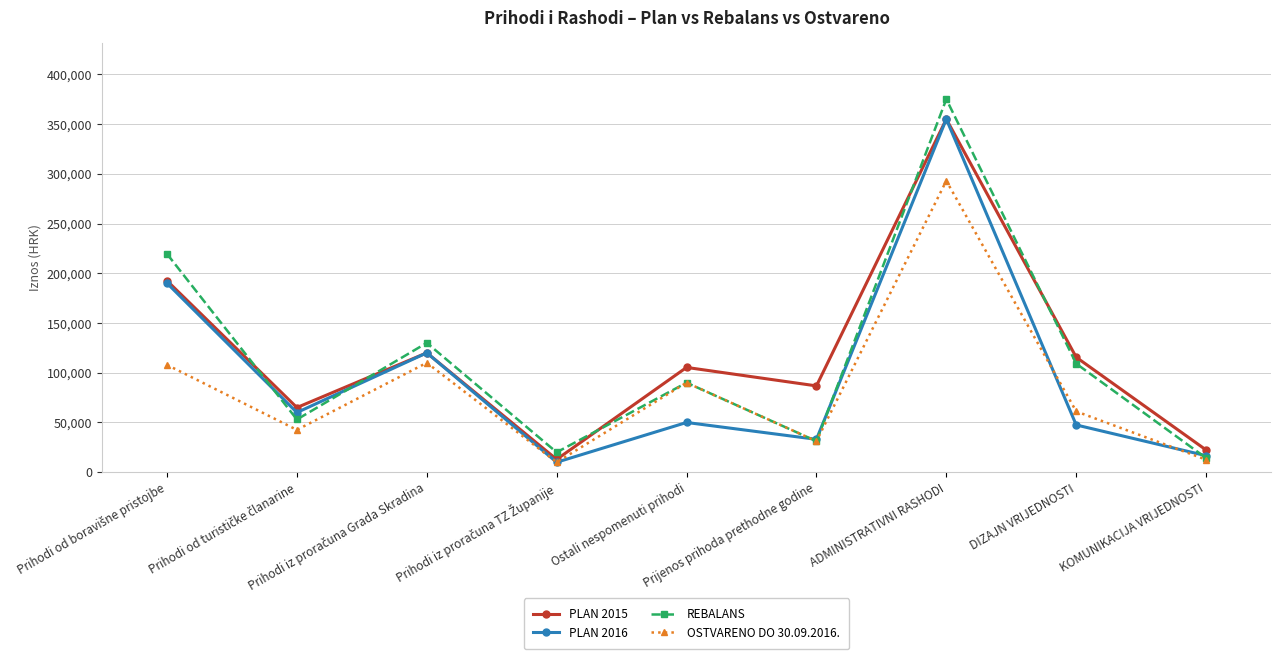

True or false: PLAN 2016 and OSTVARENO DO 30.09.2016. cross at least once.

True